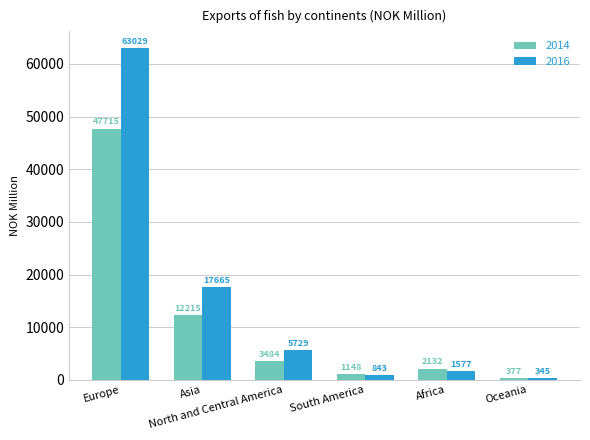

What are all the series names shown in the legend?

2014, 2016